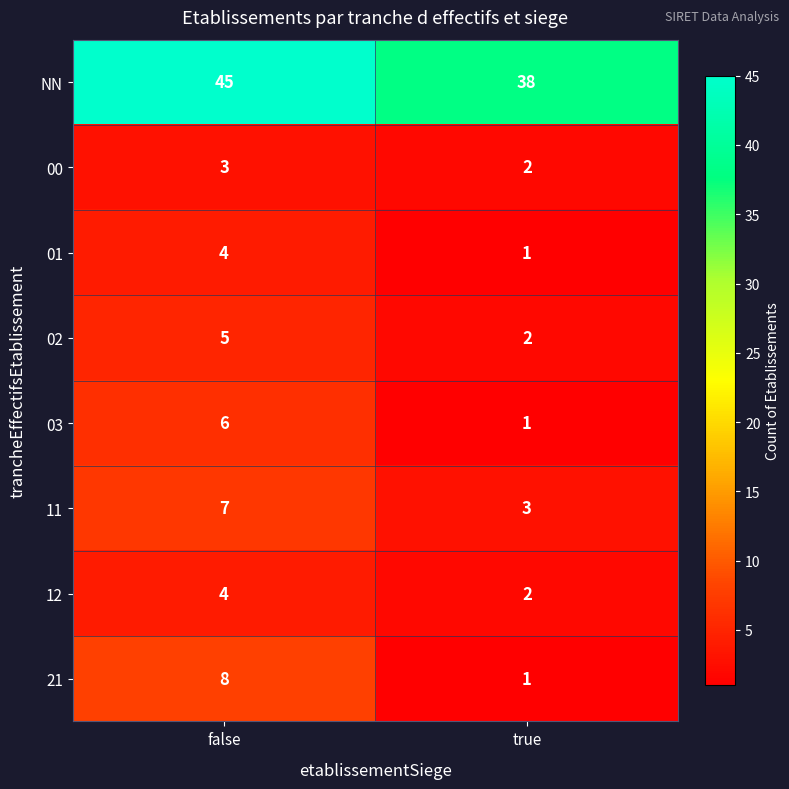

List the labels in order of NN value, largest first.

false, true